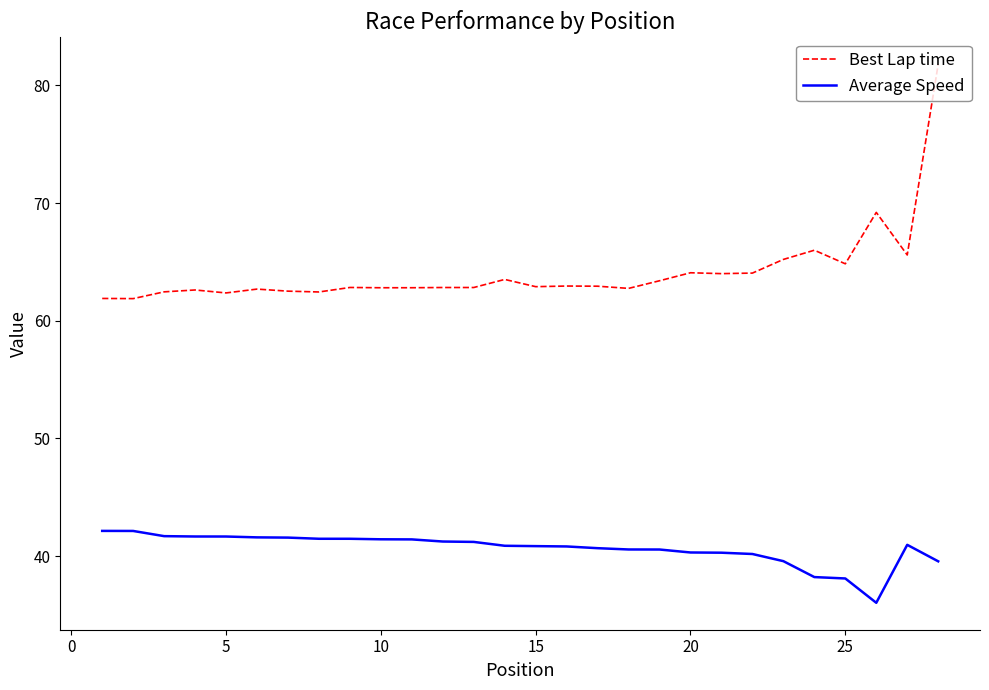

True or false: Average Speed and Best Lap time cross at least once.

False